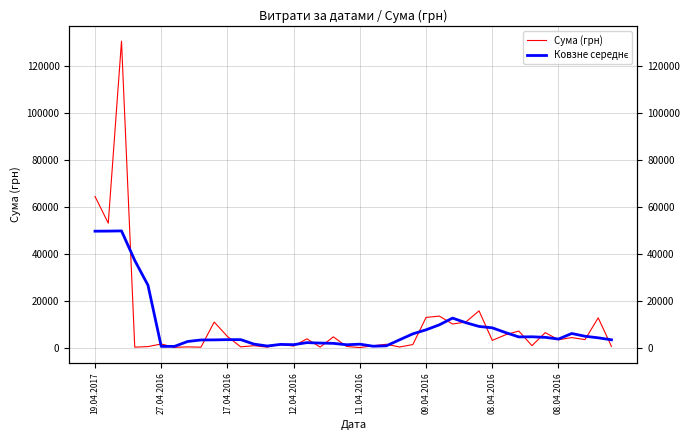

What is the total value across all series at 12?

2273.1